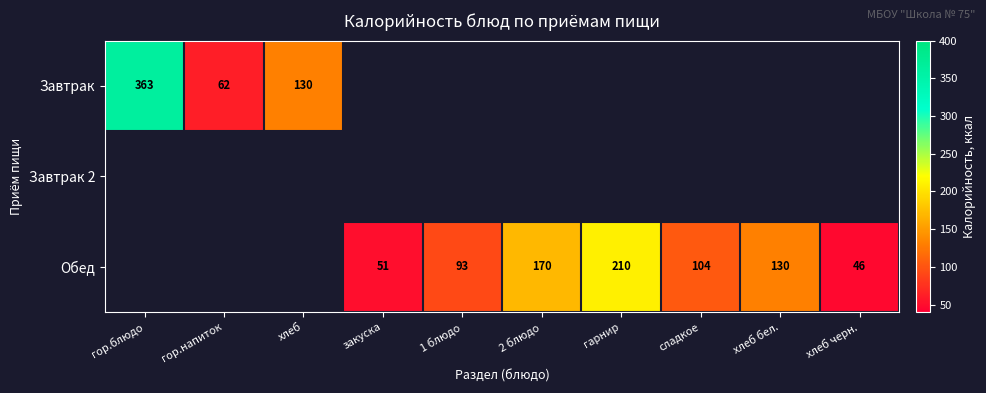

True or false: Завтрак has a value of 363 at гор.блюдо.

True